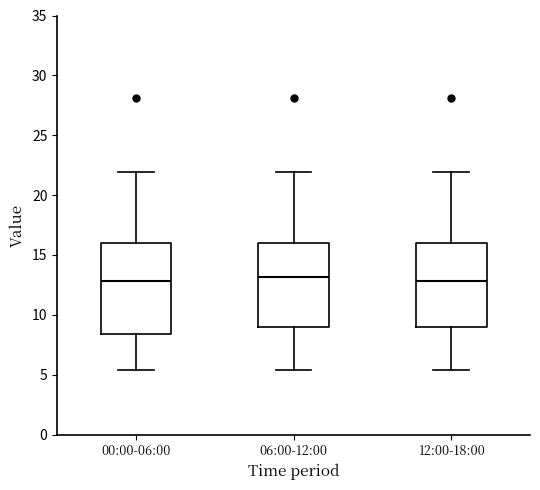

Reading left to right, read every box against the y-axis: the position of its median line, the range the box covers, and the ends of its whiskers. The values are not printed on the chart, so give them approximately, as read against the axis.

00:00-06:00: median 13.0, box 8.5 to 16.0, whiskers 5.5 to 22.0
06:00-12:00: median 13.0, box 9.0 to 16.0, whiskers 5.5 to 22.0
12:00-18:00: median 13.0, box 9.0 to 16.0, whiskers 5.5 to 22.0